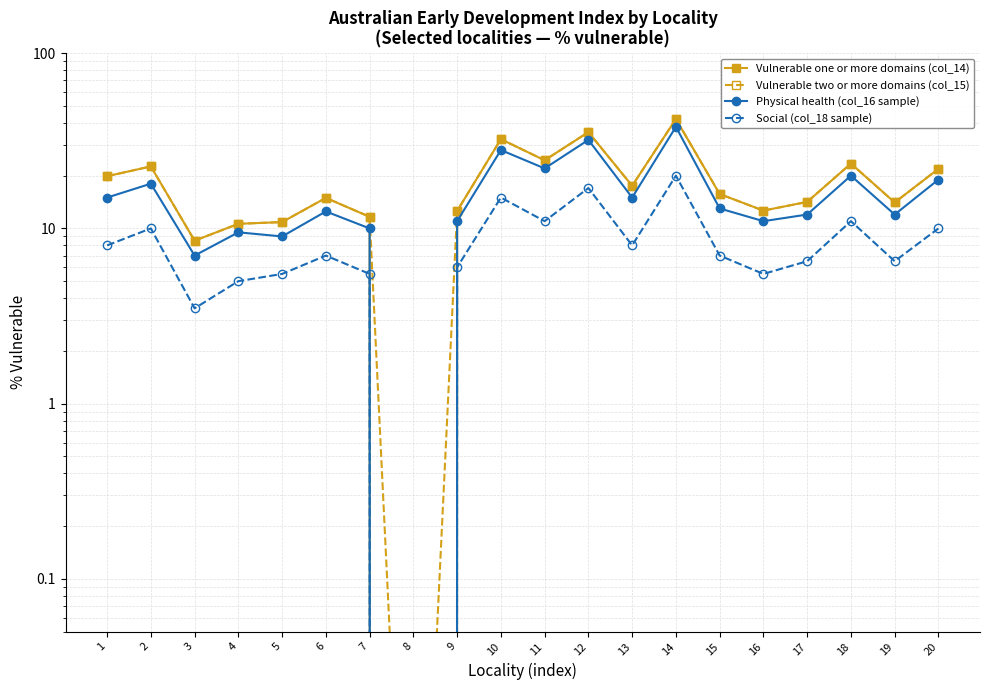

In Vulnerable one or more domains (col_14), how many points are lower than both neighbors (excluding endpoints)?

6